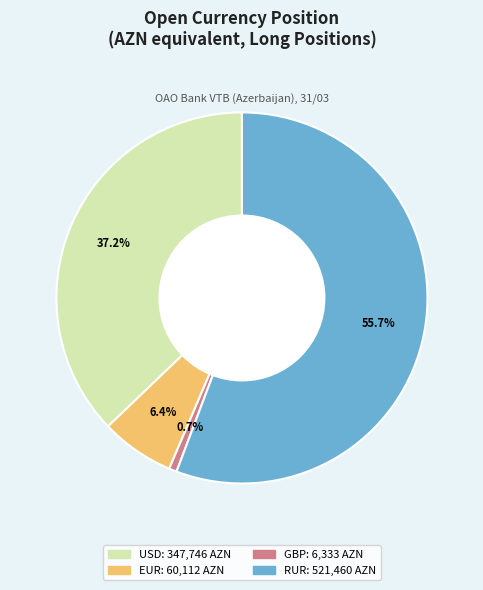

What is the majority slice?

RUR